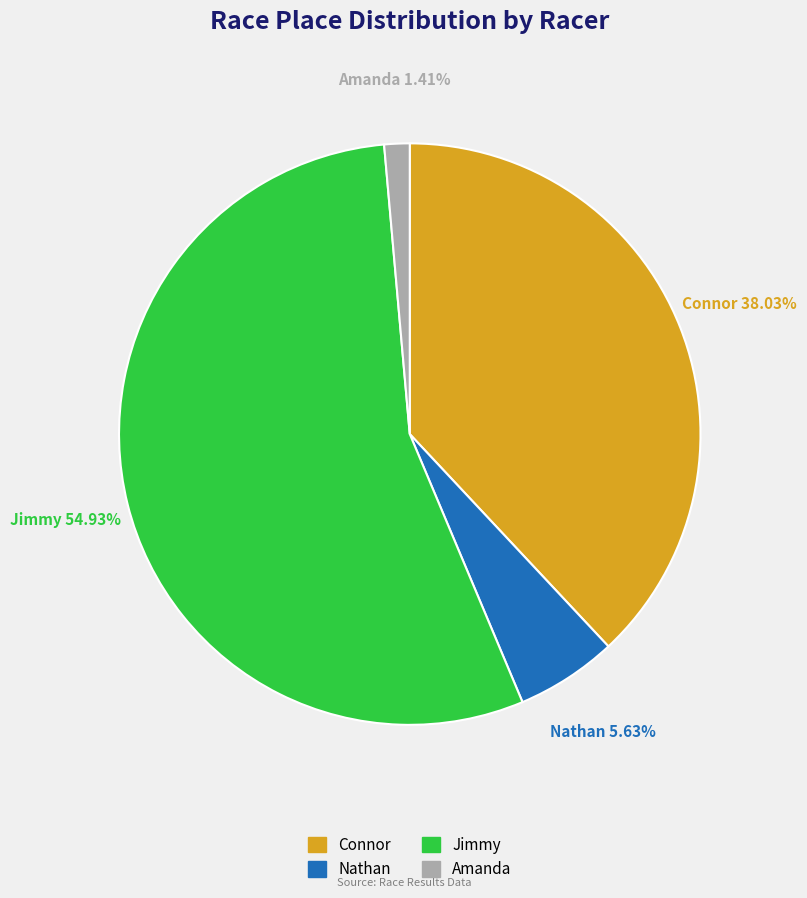

Approximately how many times larger is the value at Connor compared to Jimmy?

0.7